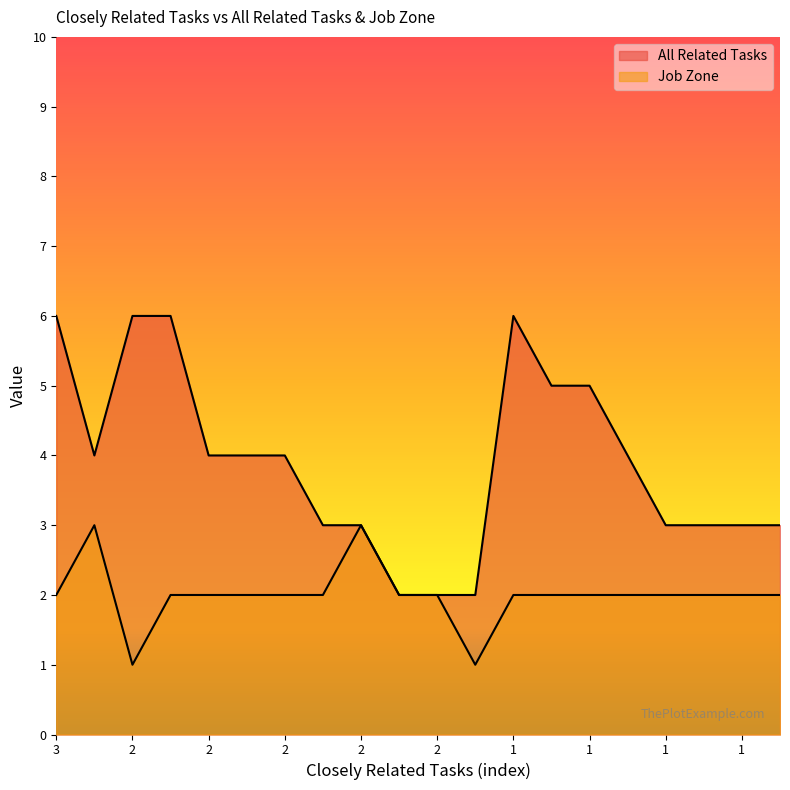

At which category is the sum across all series the highest?

3